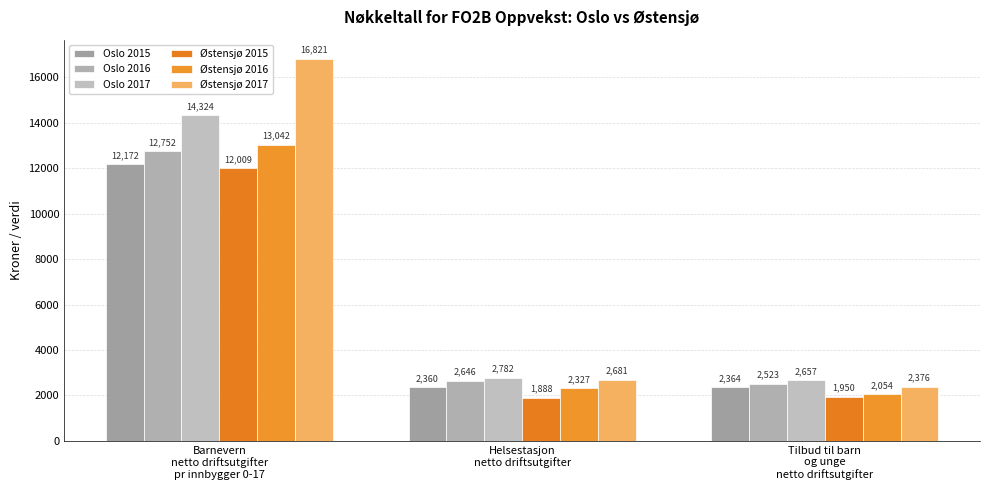

How many groups of bars are there?

3